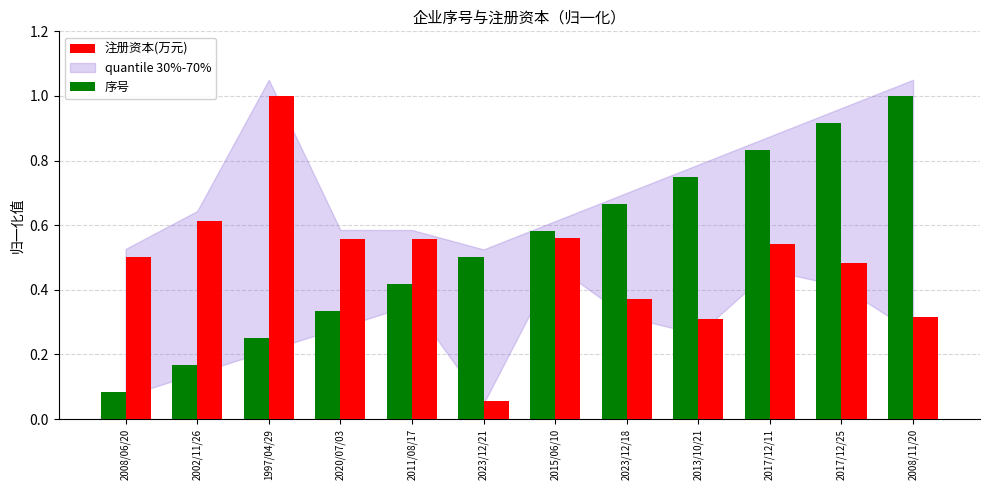

Between 1997/04/29 and 2017/12/11, which series saw the biggest shift?

序号